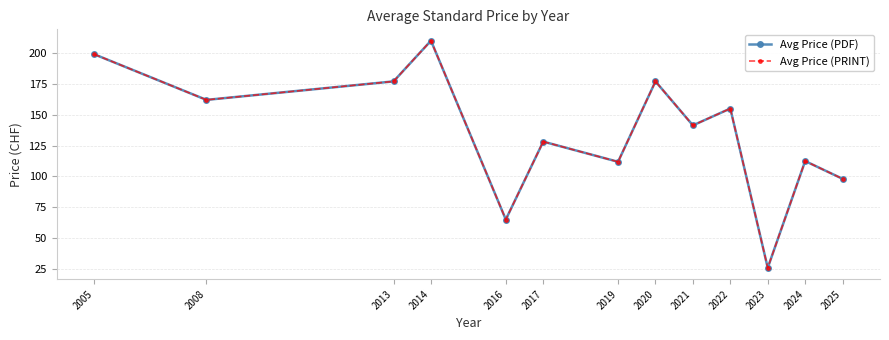

What is the highest value of the Avg Price (PDF) series?

210.0